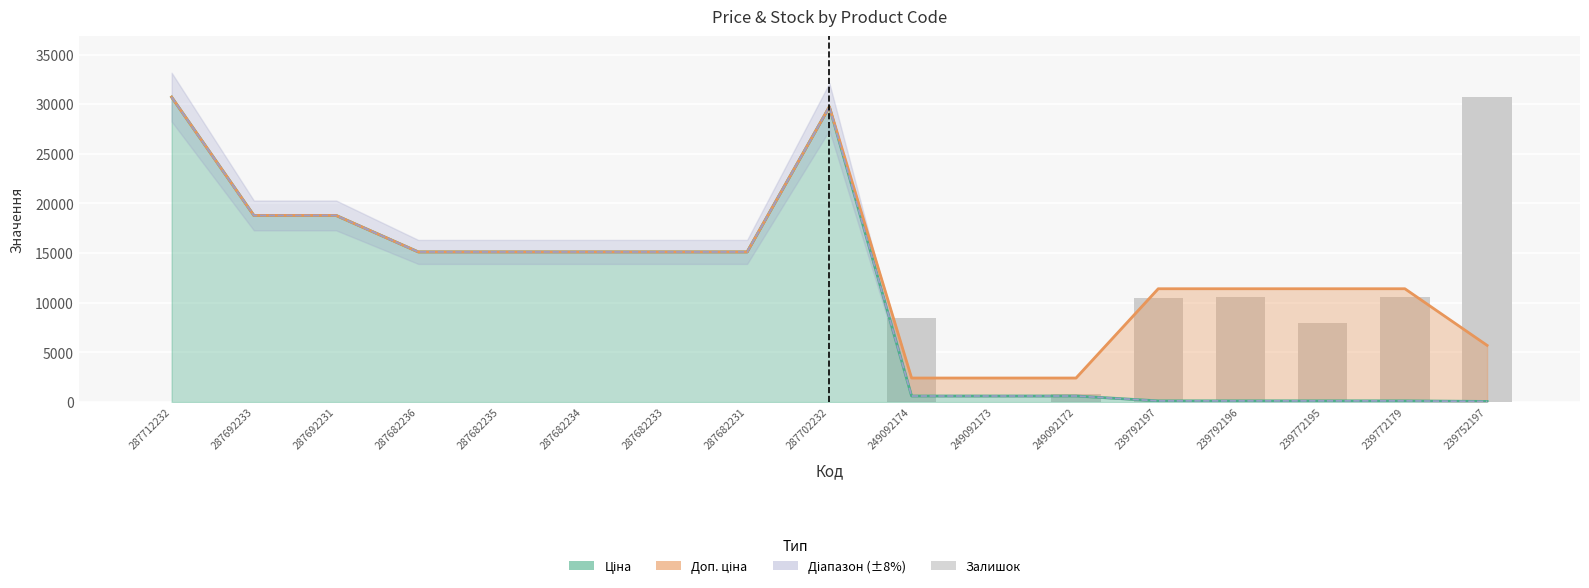

Is it true that the value at 239772179 is 4663.3?

False